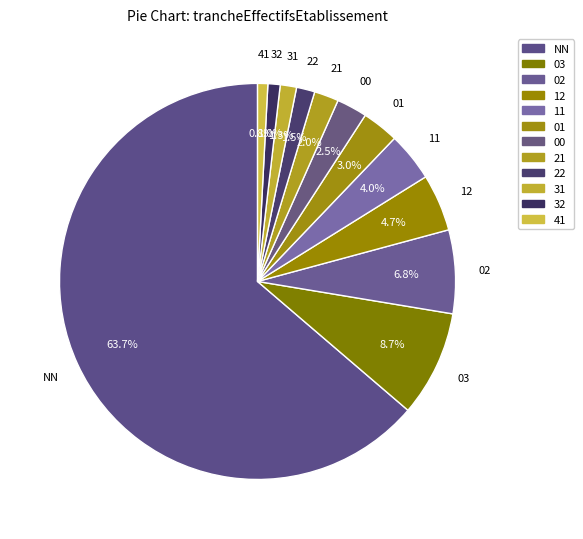

Which slice is the largest?

NN